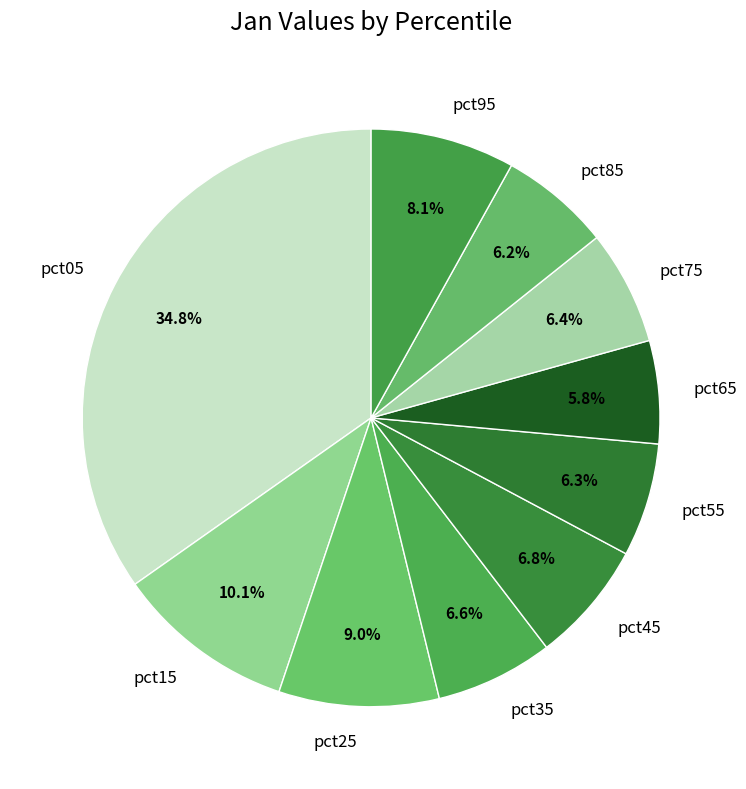

To the nearest percent, what is the combined percentage of pct55 and pct15?

16%